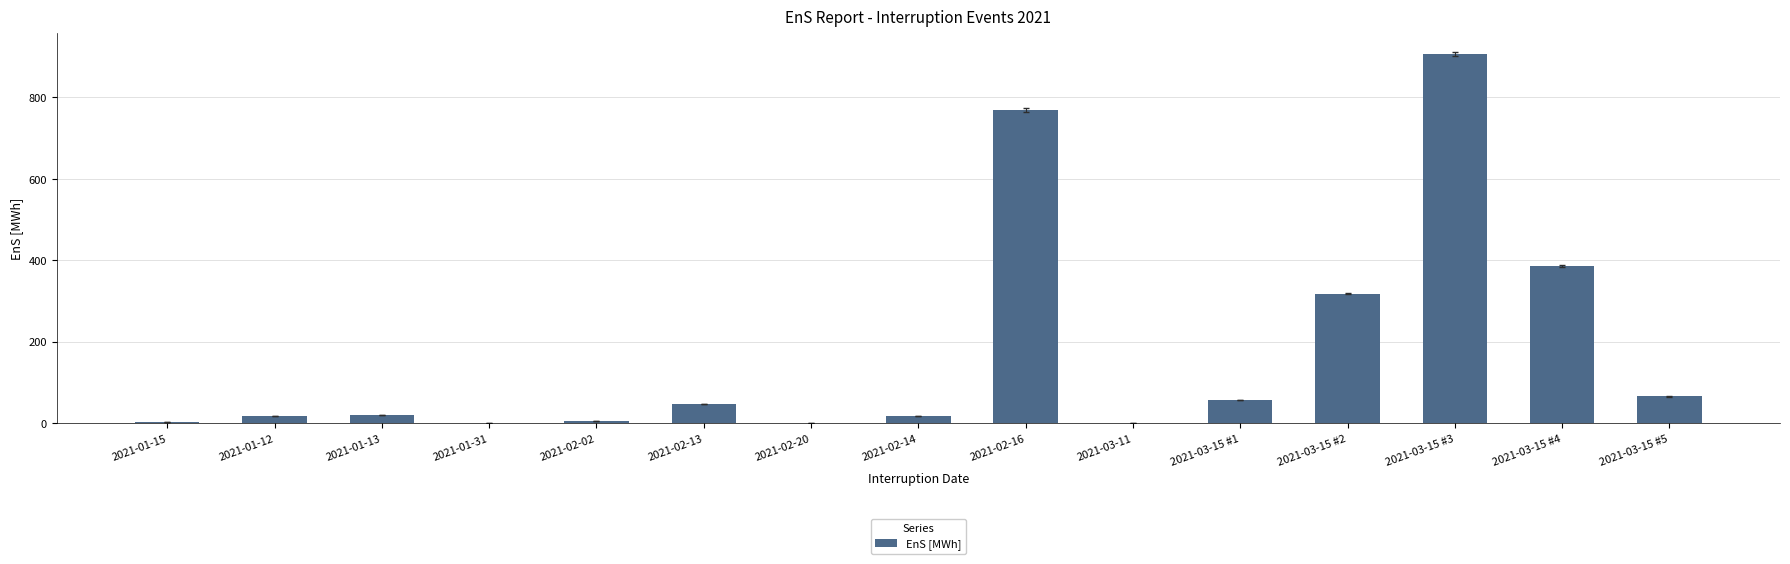

What is the sum of the values at 2021-03-15 #5 and 2021-01-13?

85.6